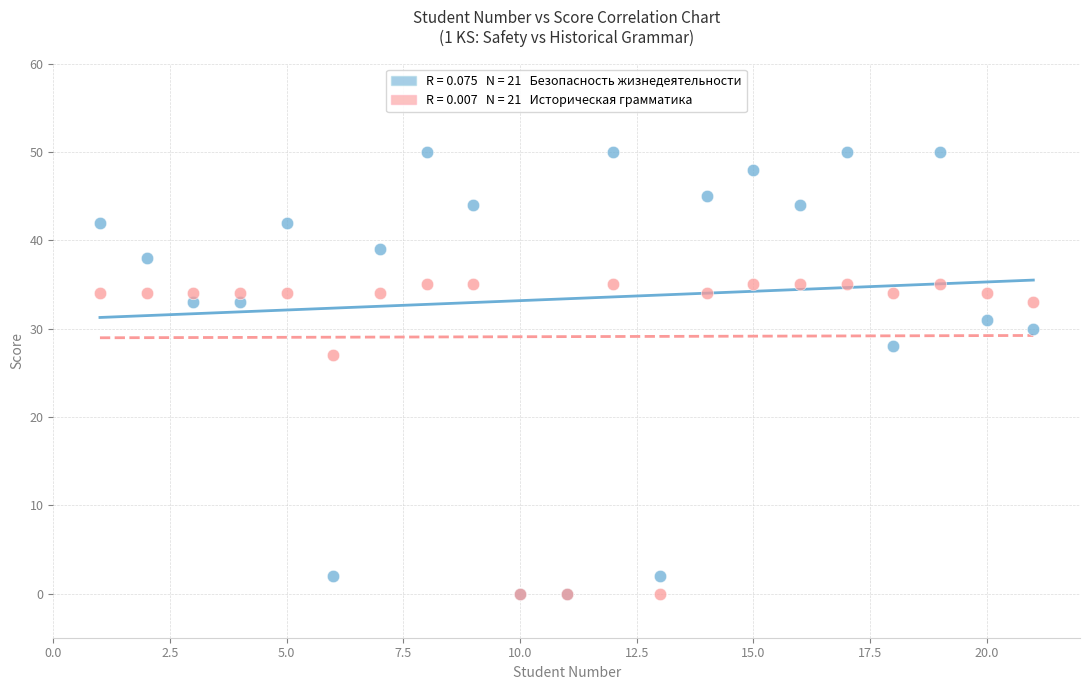

Across all series, what Y value is closest to 25?

27